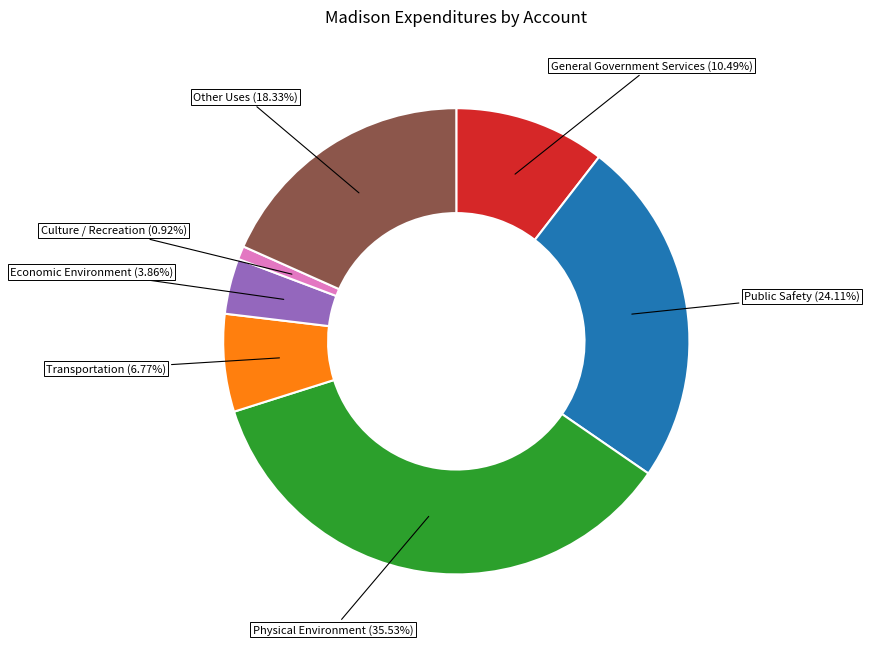

Does any single category account for the majority?

No